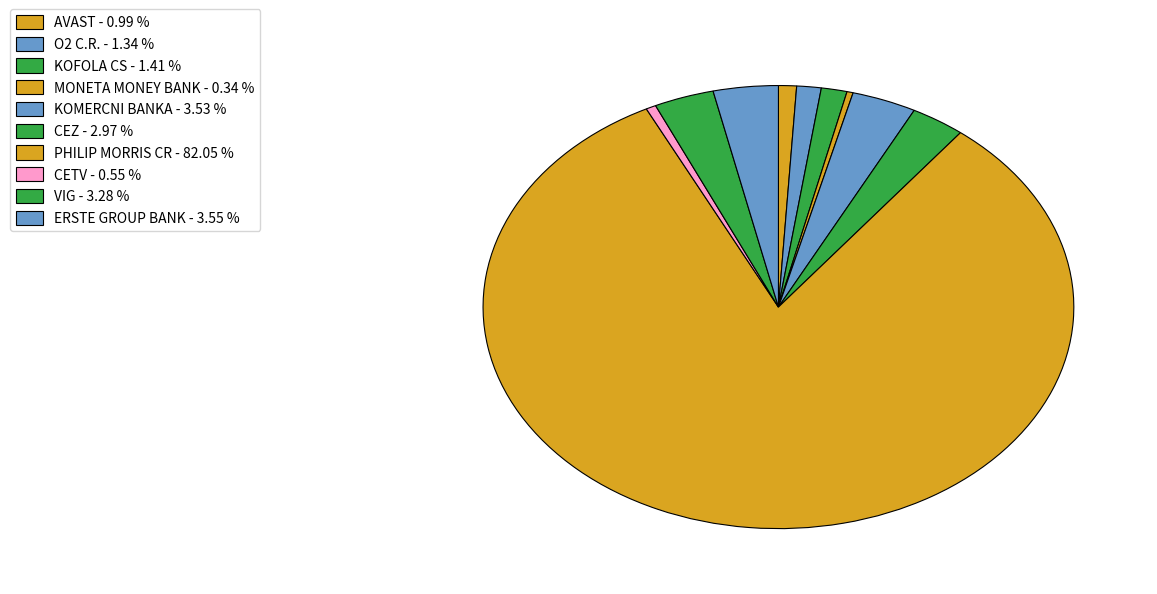

Which category has the biggest portion of the pie?

PHILIP MORRIS CR